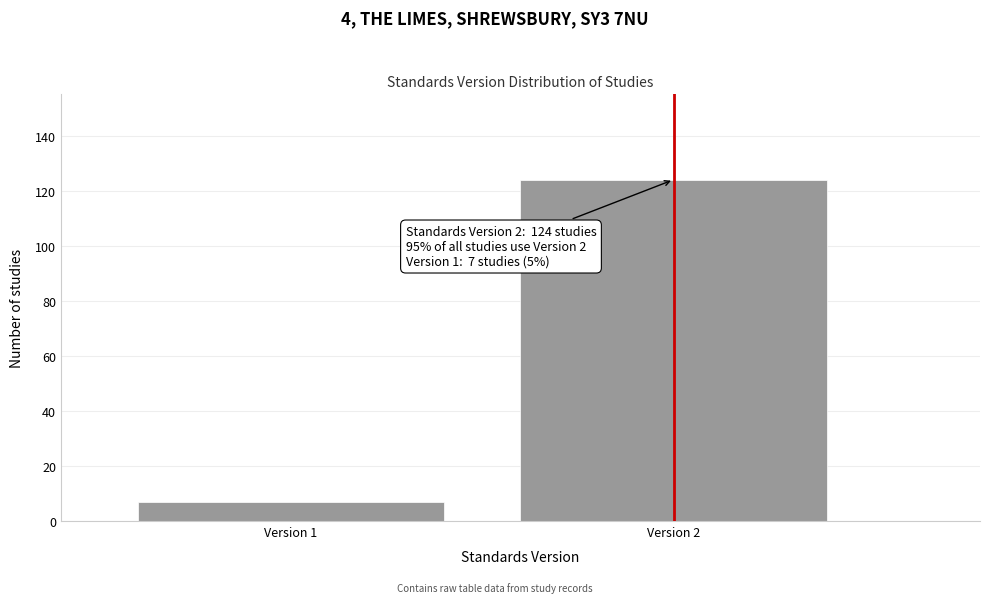

Reading left to right, transcribe all the data shown in this chart.

7	124